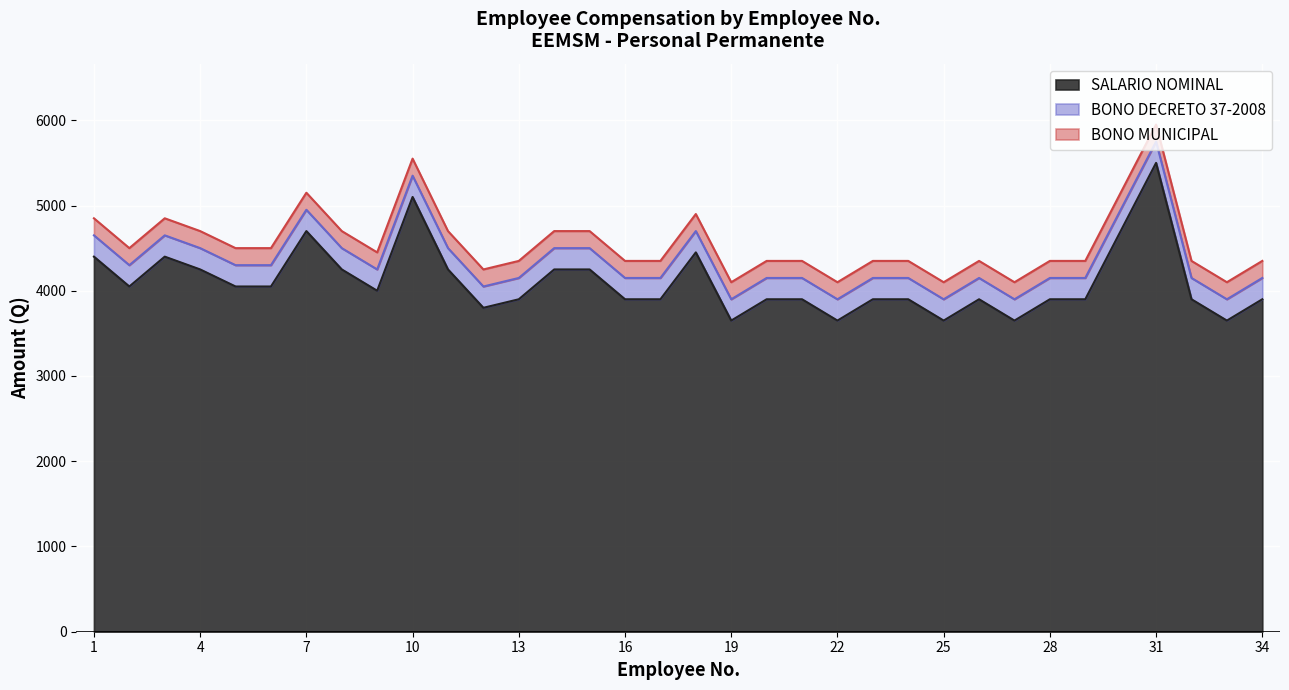

At which category is the sum across all series the highest?

31